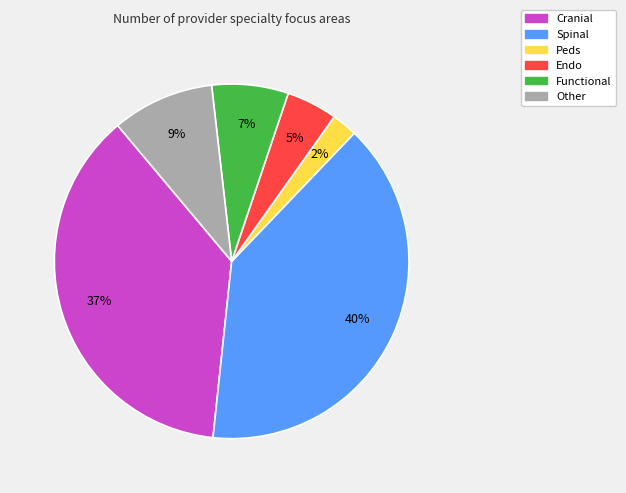

To the nearest percent, what is the average slice percentage?

17%